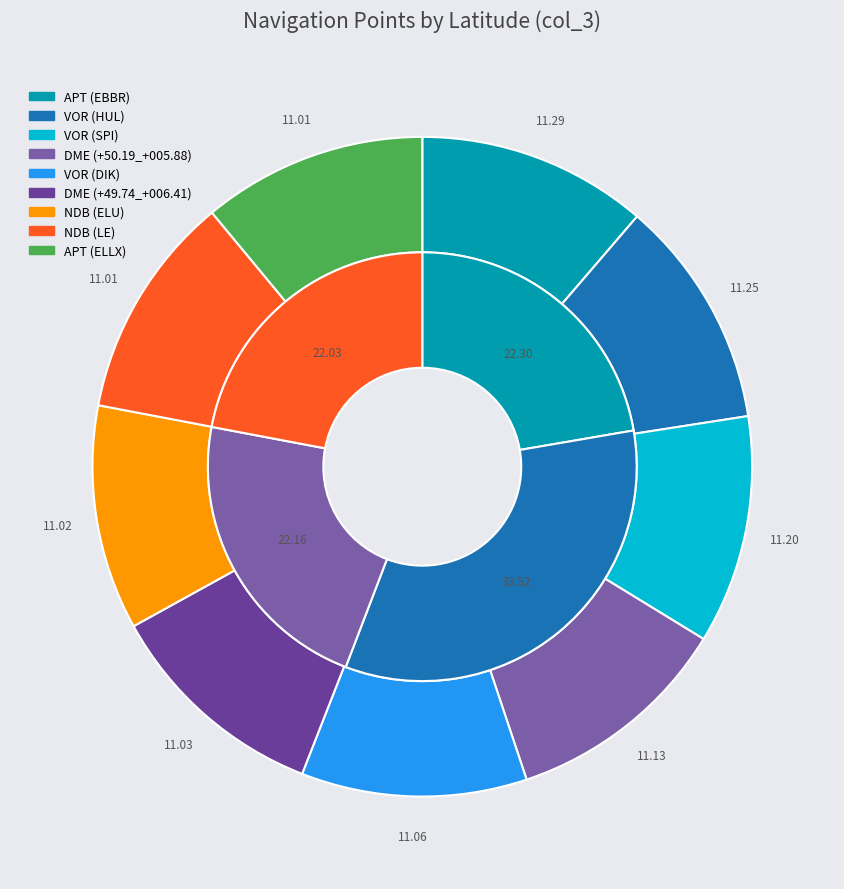

How many slices are in this pie chart?

9